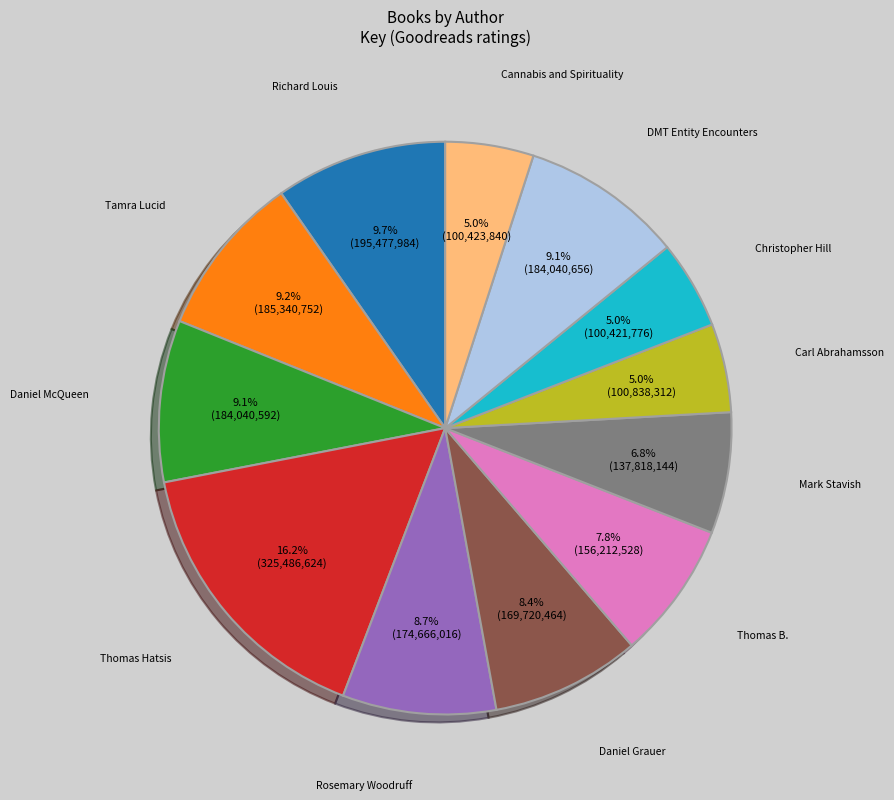

Is there any slice that represents more than half of the pie?

No